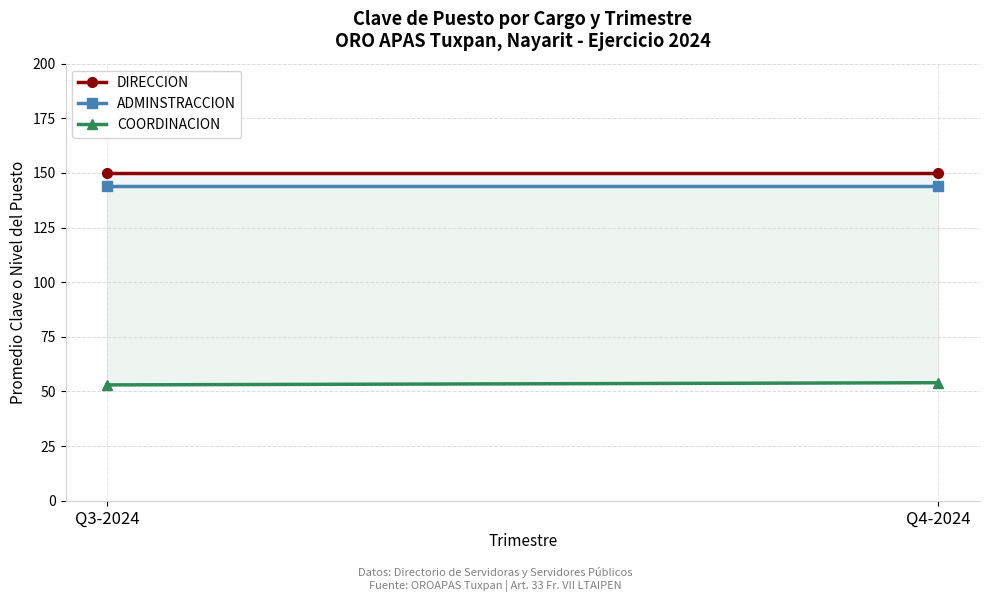

Rank the categories by COORDINACION value from lowest to highest.

Q3-2024, Q4-2024